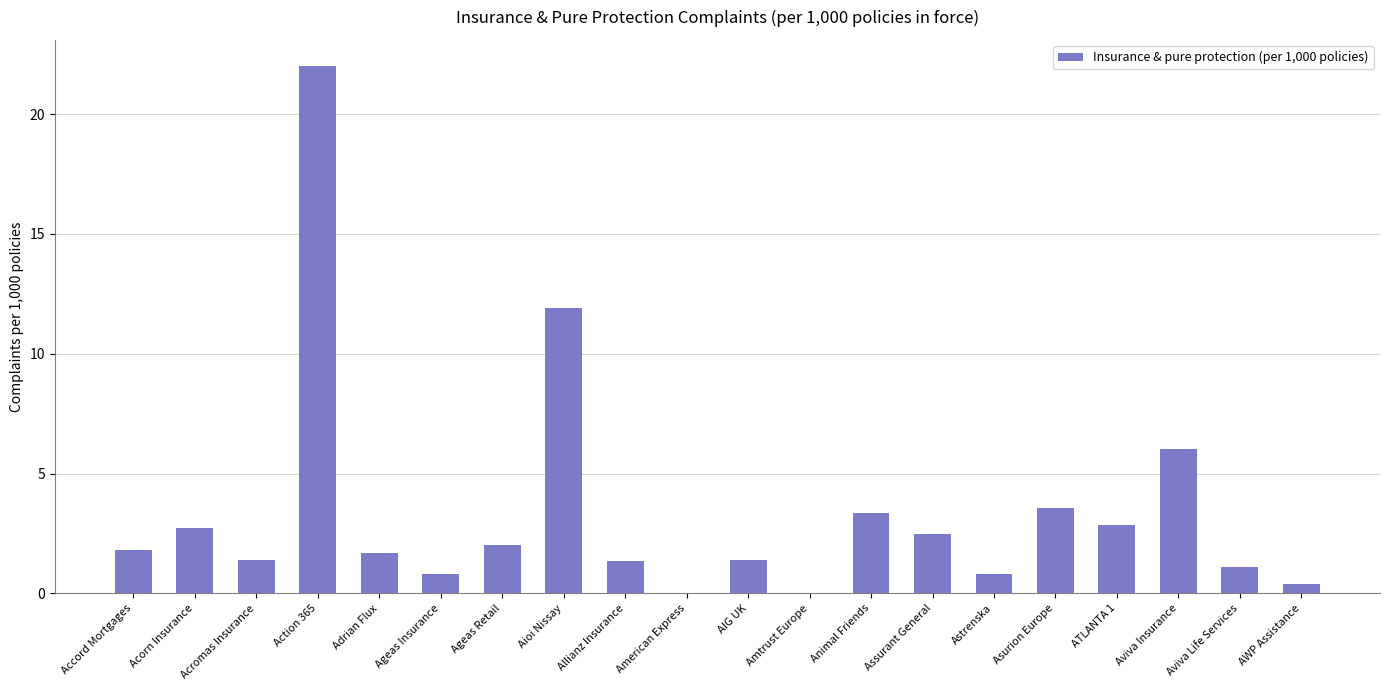

True or false: the data shows 1.3 at Allianz Insurance.

True